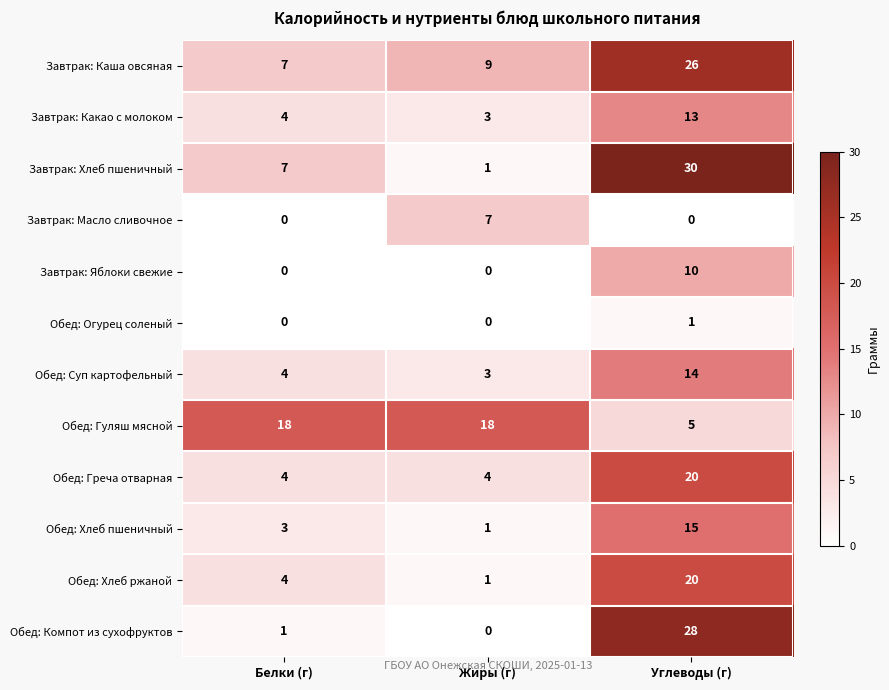

Count the Обед: Хлеб пшеничный values in the range 1 to 15.

3